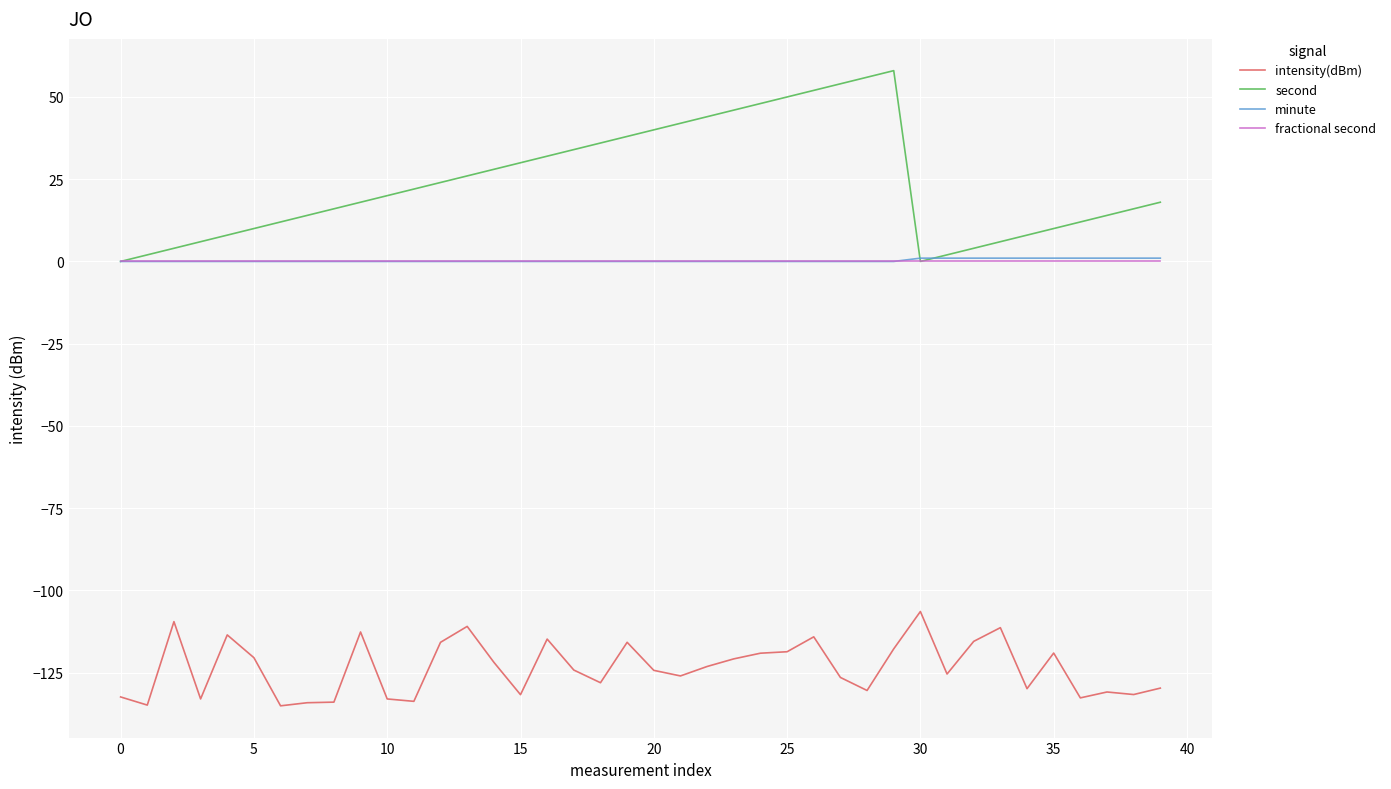

Which series has the largest total across all categories?

second